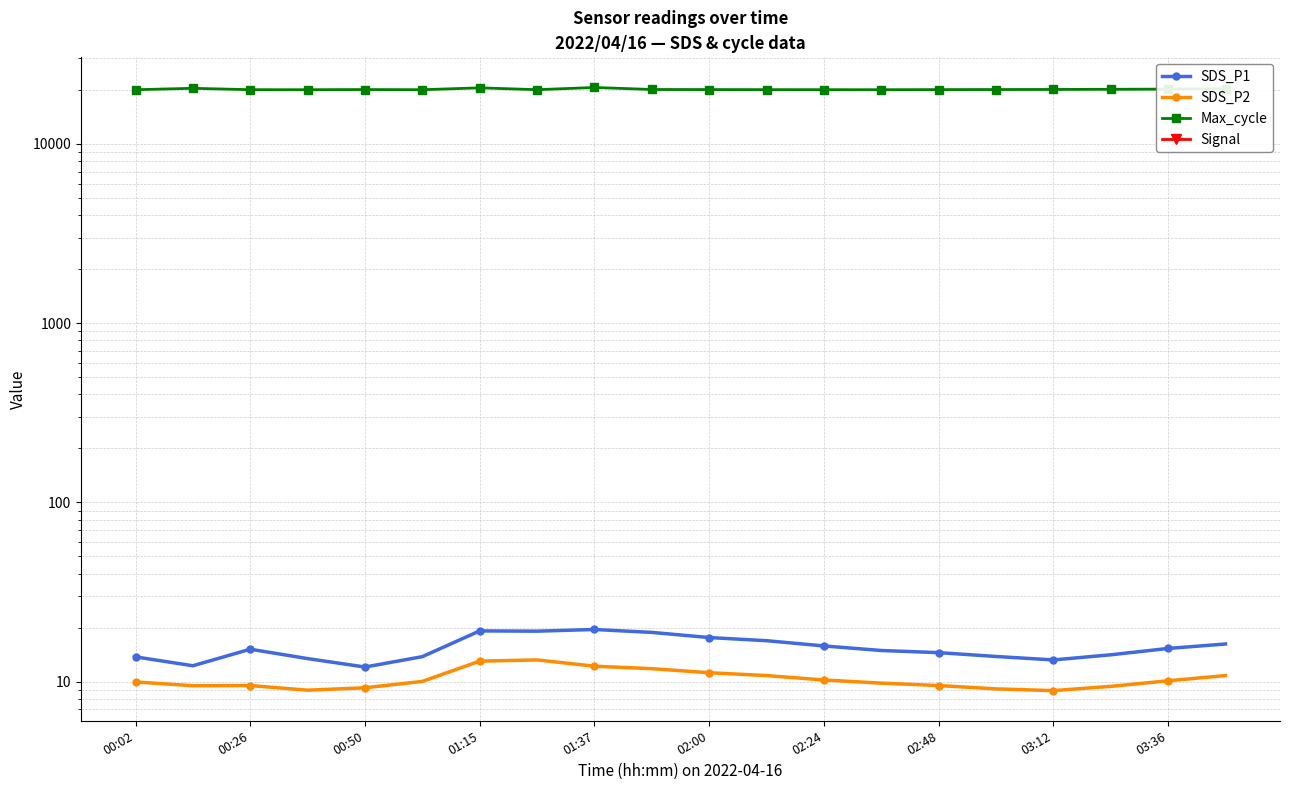

What is the spread (max minus min) of values at 02:00?

20144.0